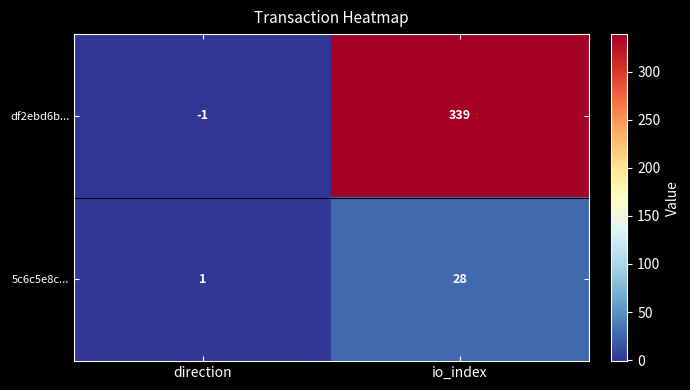

What is the difference between the 5c6c5e8c... values at direction and io_index?

27